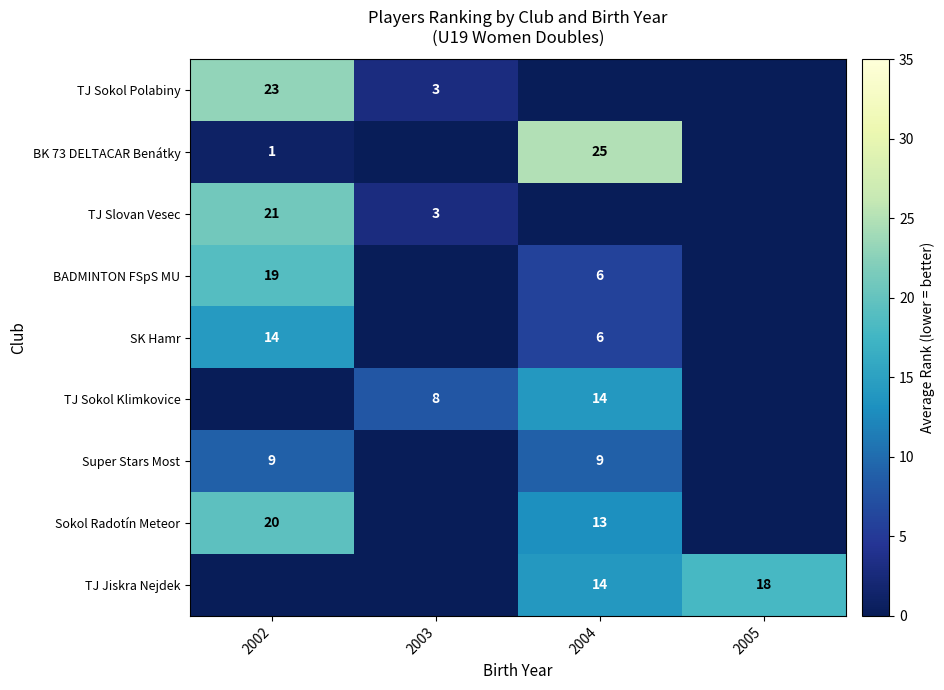

True or false: TJ Sokol Polabiny has a value of 4.8 at 2003.

False